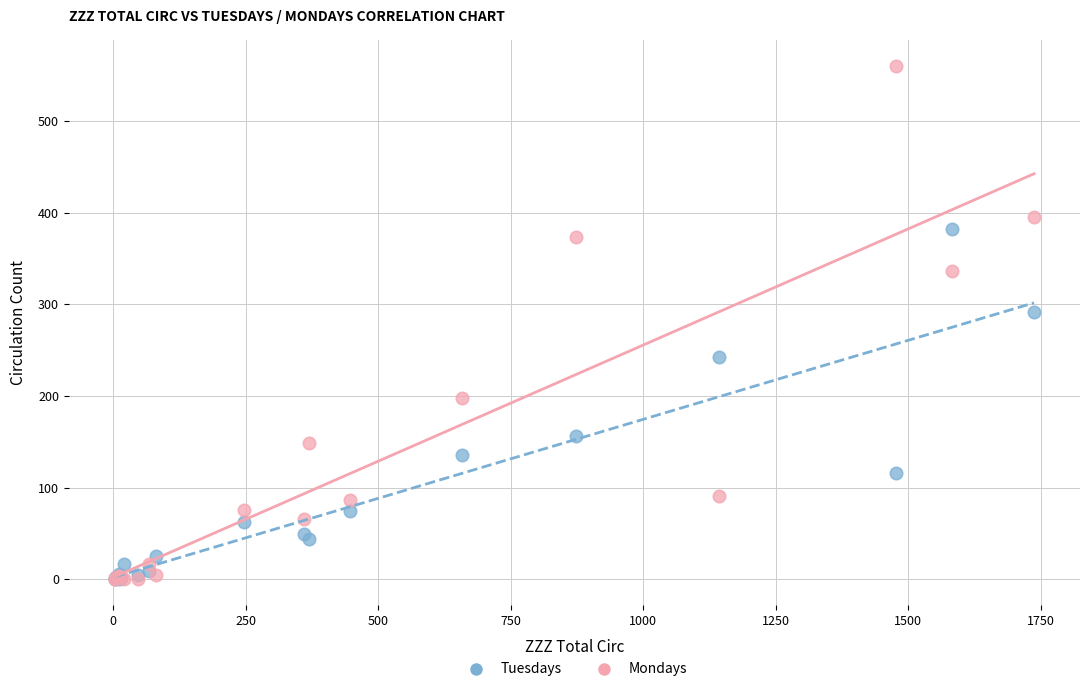

In the Tuesdays series, what Y value is closest to 191?

156